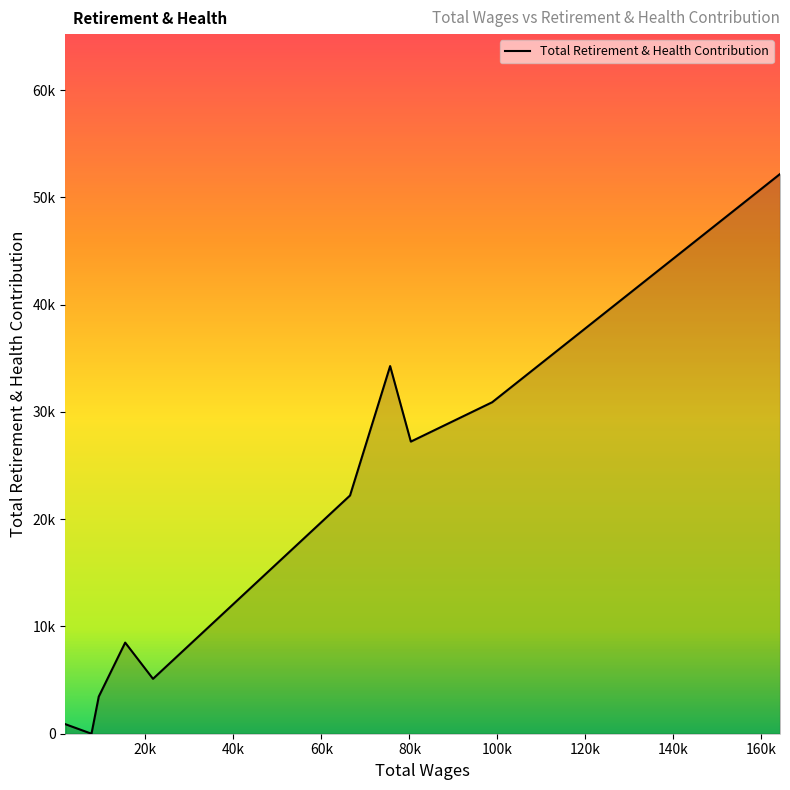

List the labels in order of value, largest first.

164228.0, 75609.0, 98806.0, 80314.0, 66492.0, 15383.0, 21705.0, 9377.0, 1795.0, 7724.0